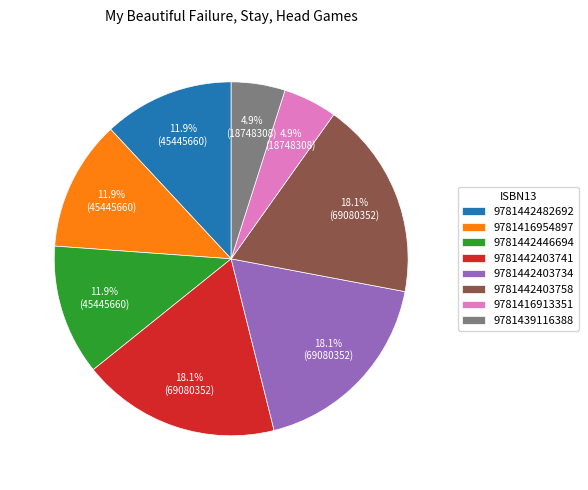

Between 9781442403758 and 9781439116388, which is larger?

9781442403758